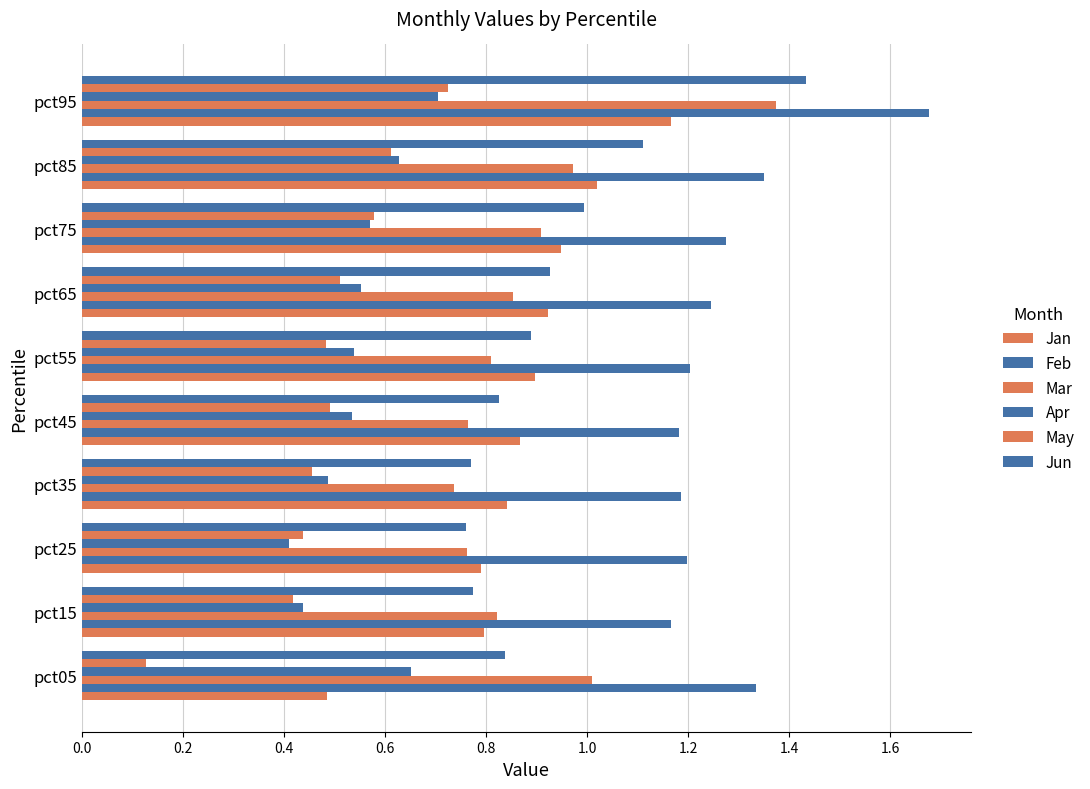

How many categories are shown in the chart?

10